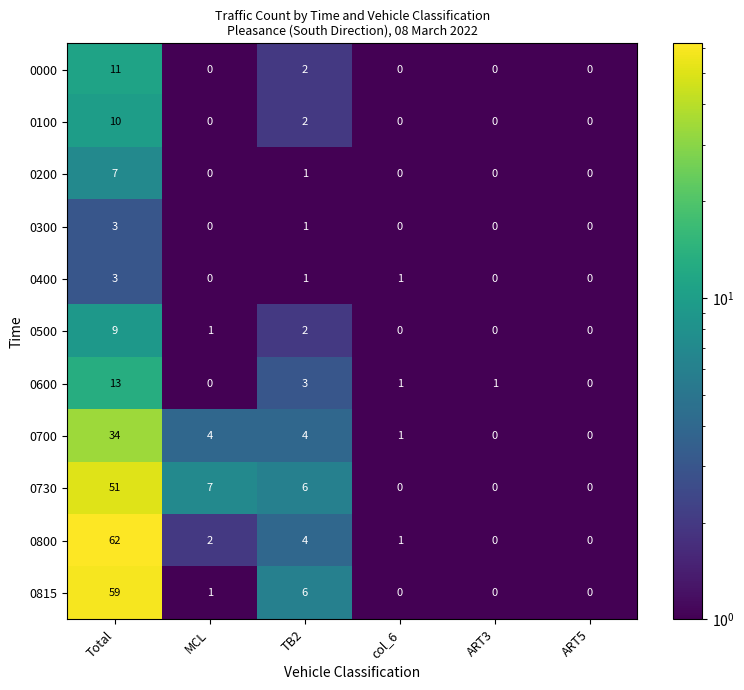

How many 0400 values are between 0 and 1?

5